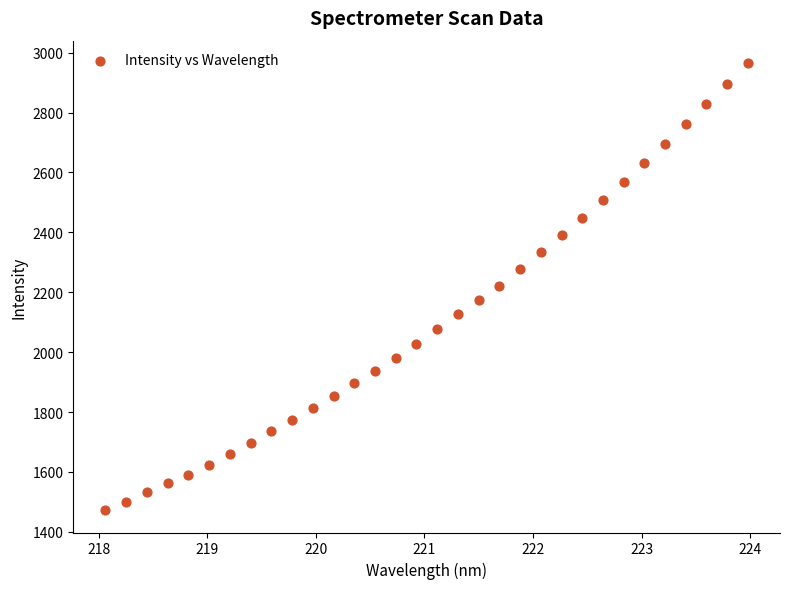

What is the range of X values (max minus min)?

5.9